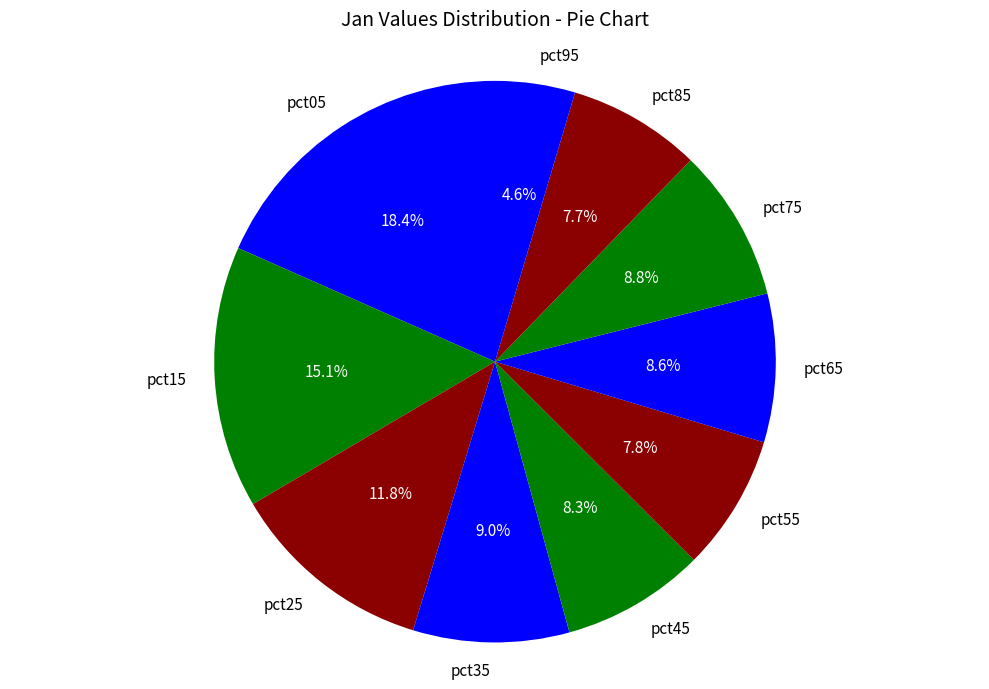

To the nearest percent, what is the difference between the pct35 and pct05 slice percentages?

9%